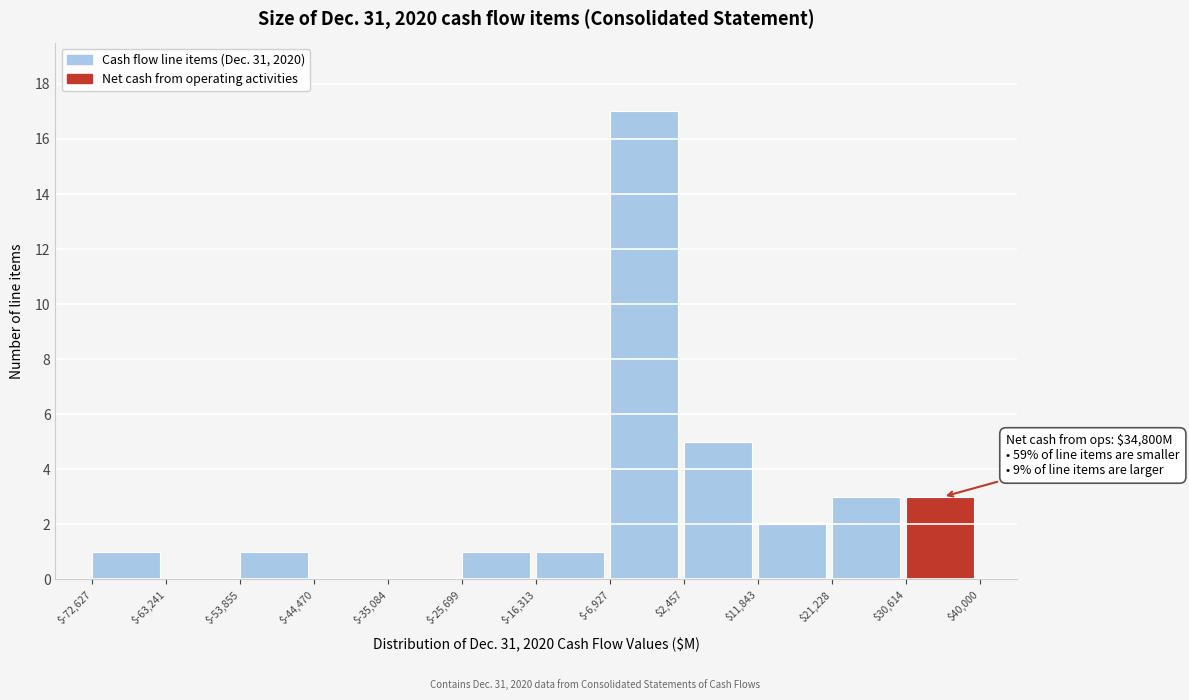

Which range on the x-axis has the tallest bar?

$-6,927 to $2,457